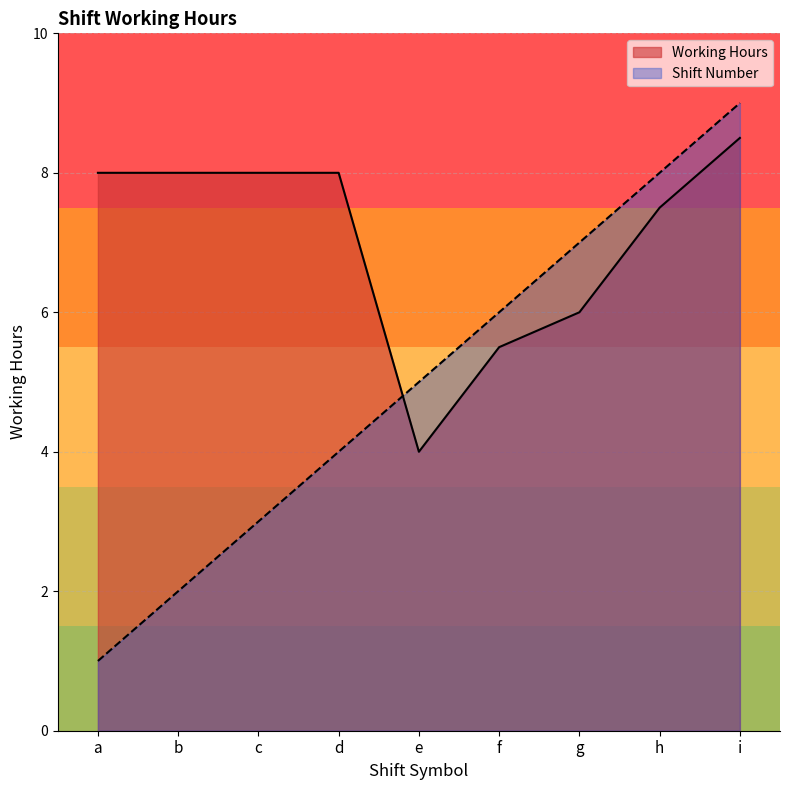

List the series in order of their peak value, highest first.

Shift Number, Working Hours